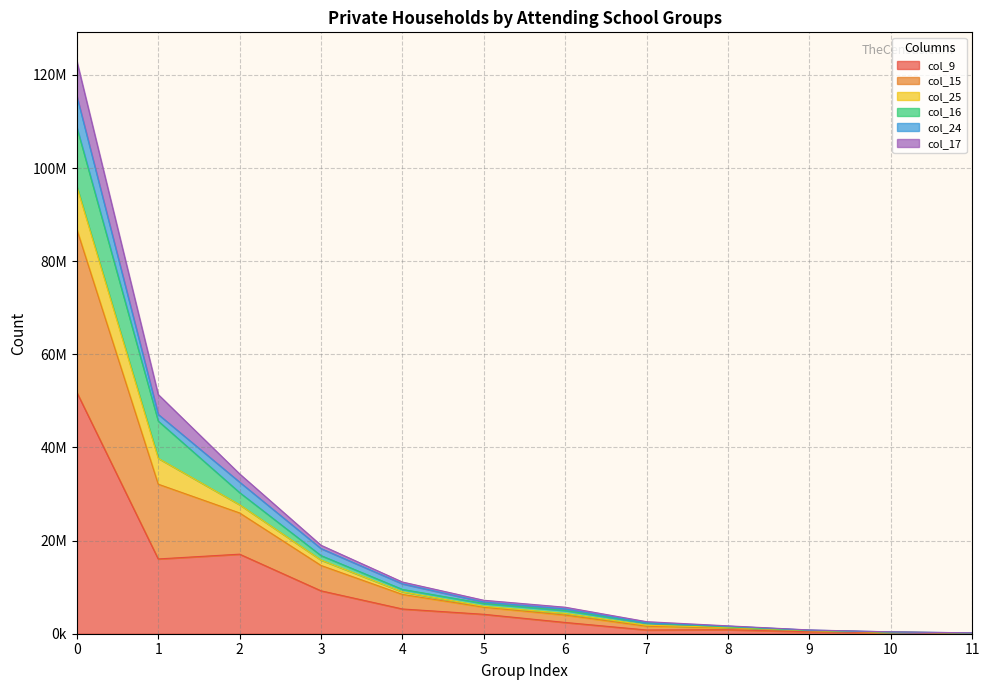

What is the spread (max minus min) of values at 11?

64137